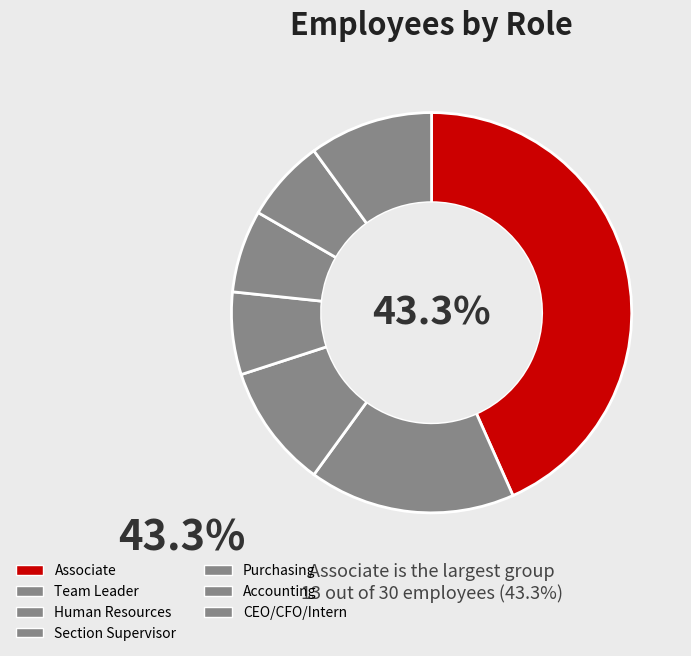

Rank the categories by value from lowest to highest.

Section Supervisor, Purchasing, Accounting, Human Resources, CEO/CFO/Intern, Team Leader, Associate